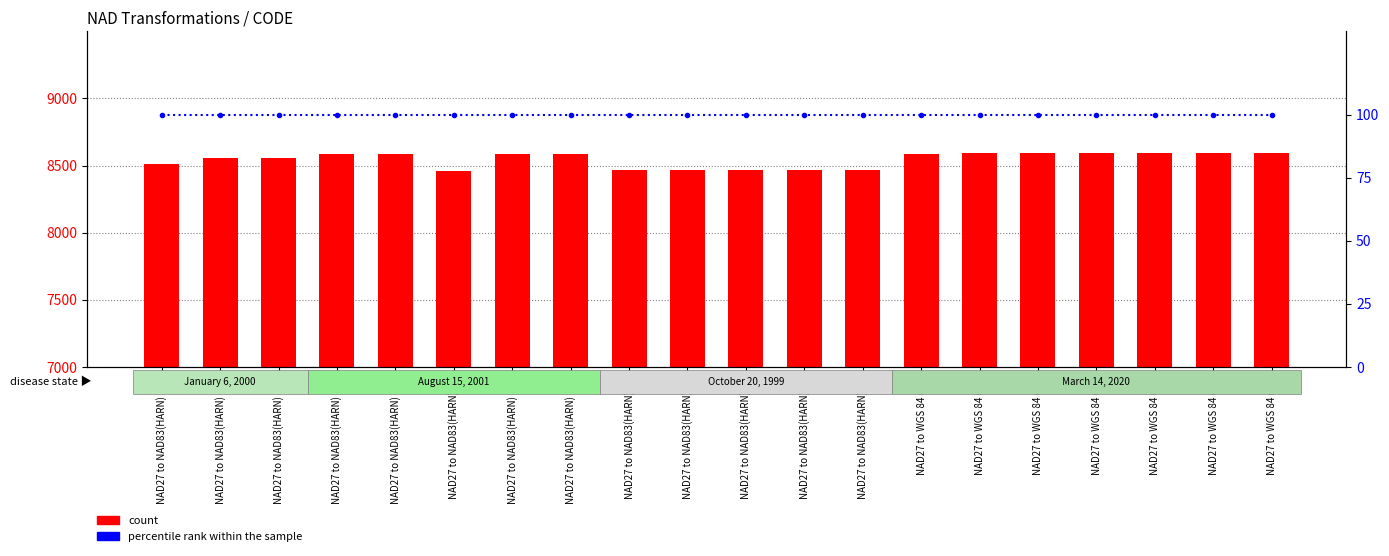

At how many categories does at least one series exceed 5585?

20